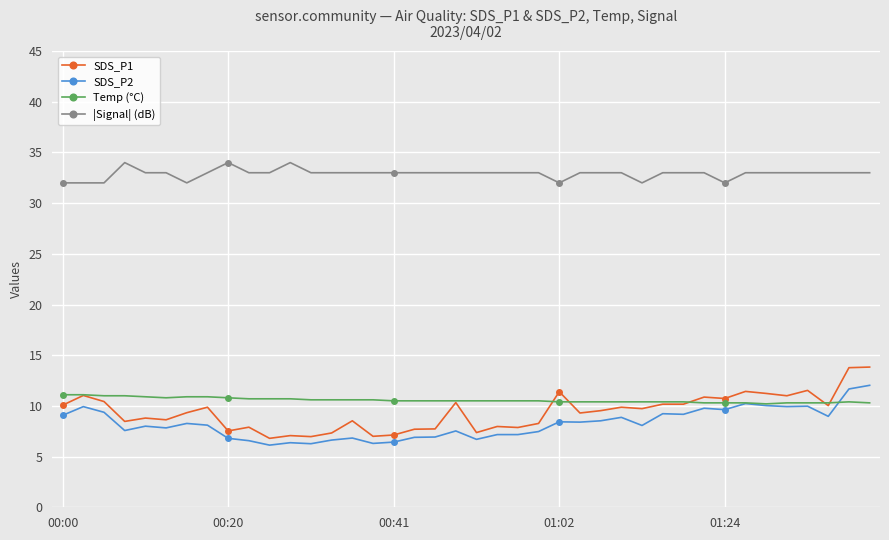

True or false: |Signal| (dB) and SDS_P2 cross at least once.

False